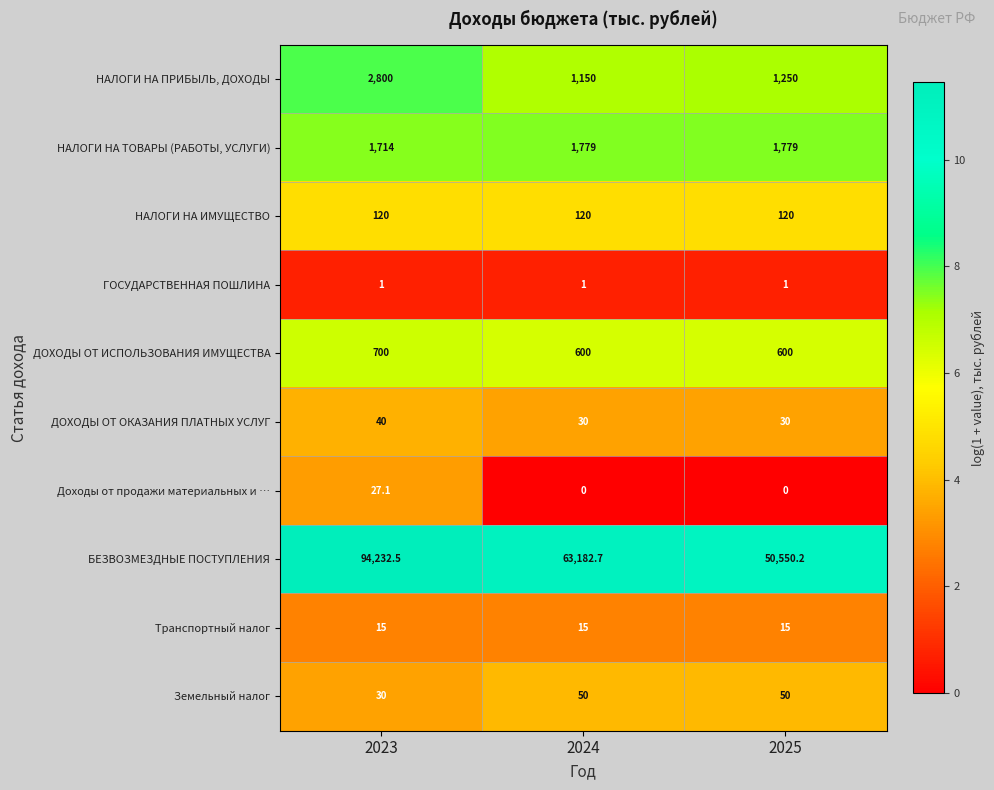

What is the maximum value for ГОСУДАРСТВЕННАЯ ПОШЛИНА?

1.0